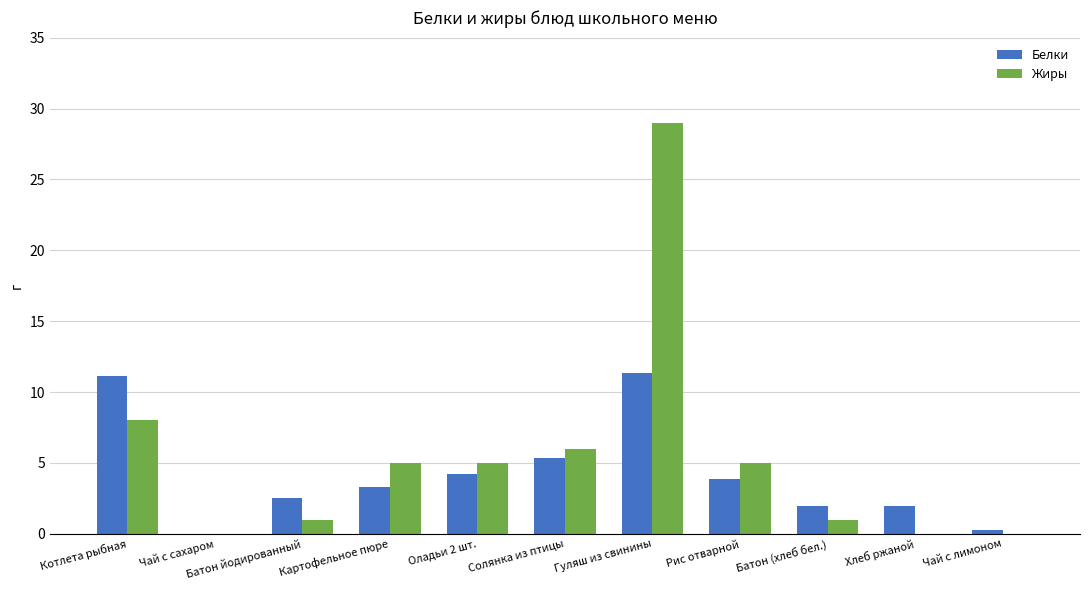

Between Солянка из птицы and Рис отварной, which series saw the biggest shift?

Белки